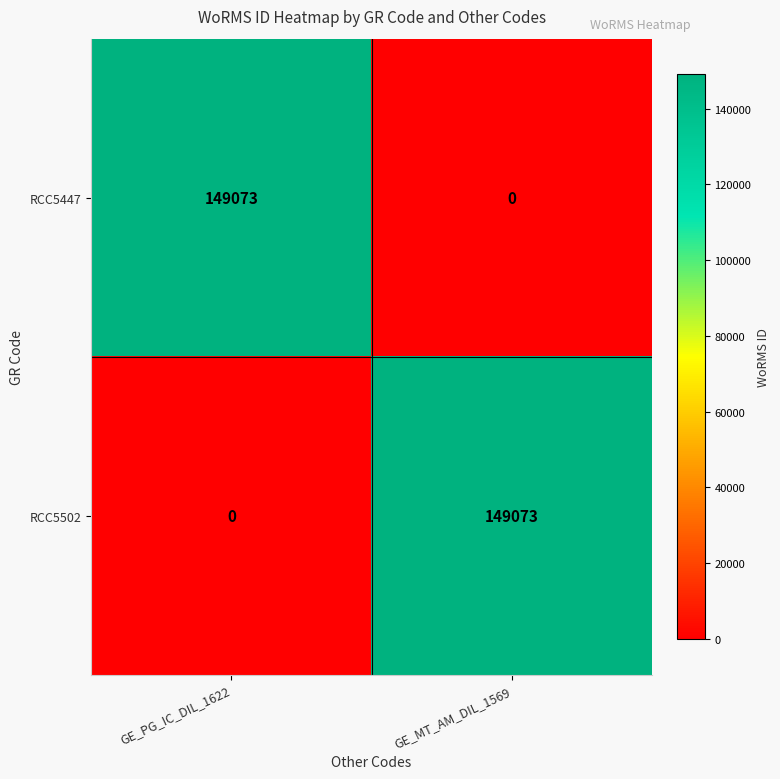

List the labels in order of RCC5502 value, largest first.

GE_MT_AM_DIL_1569, GE_PG_IC_DIL_1622